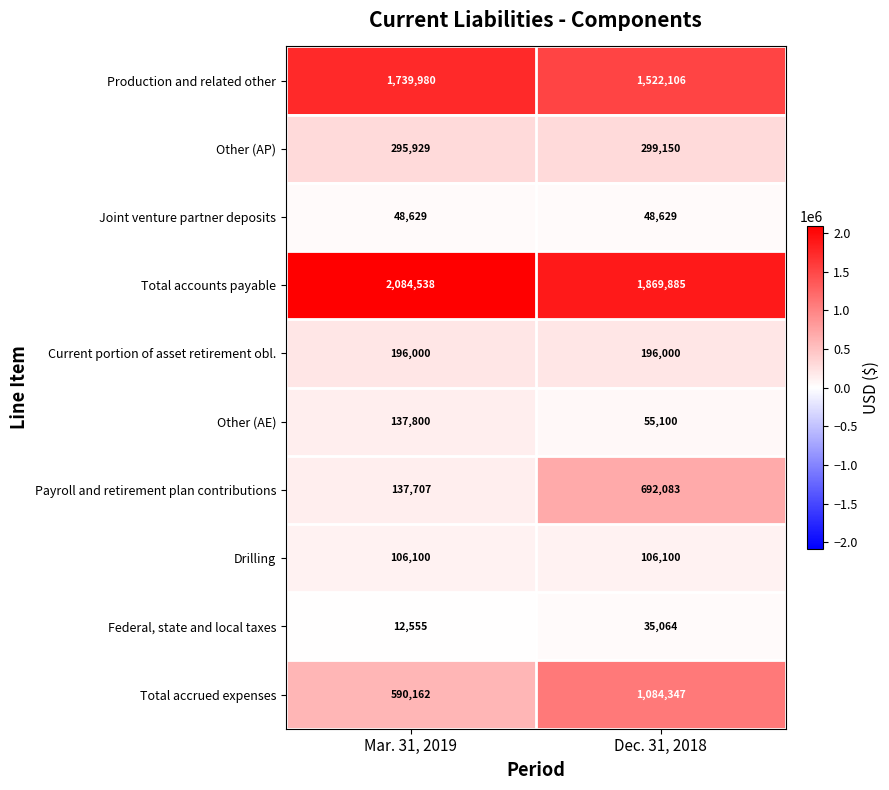

Is it true that Production and related other equals 1739980 at Mar. 31, 2019?

True